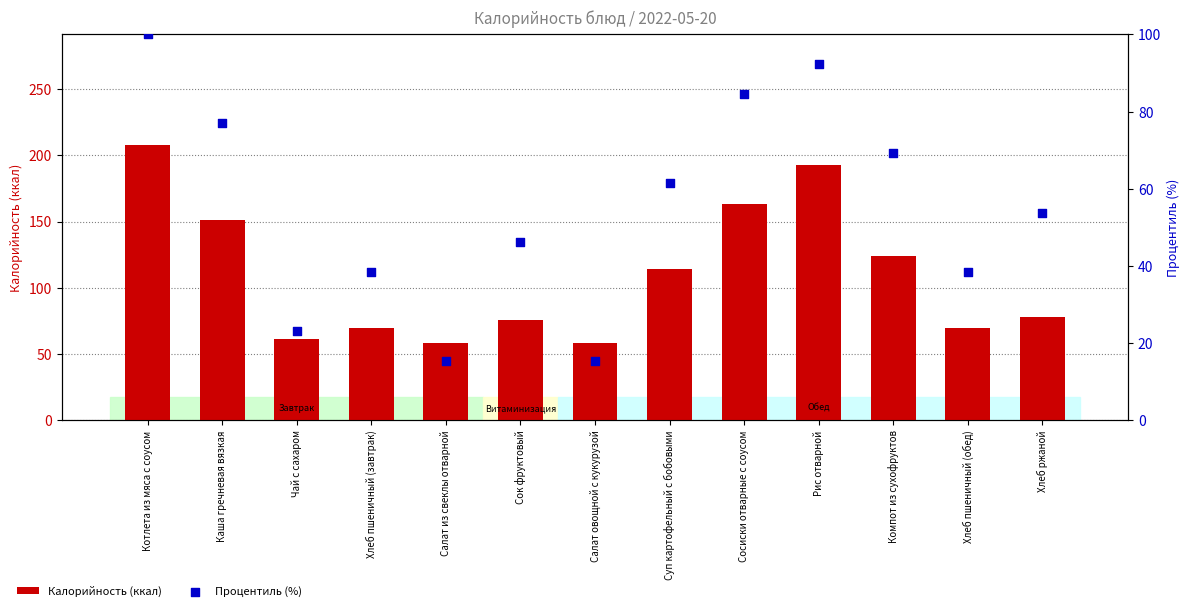

Which series contains the lowest Y value?

Процентиль (%)